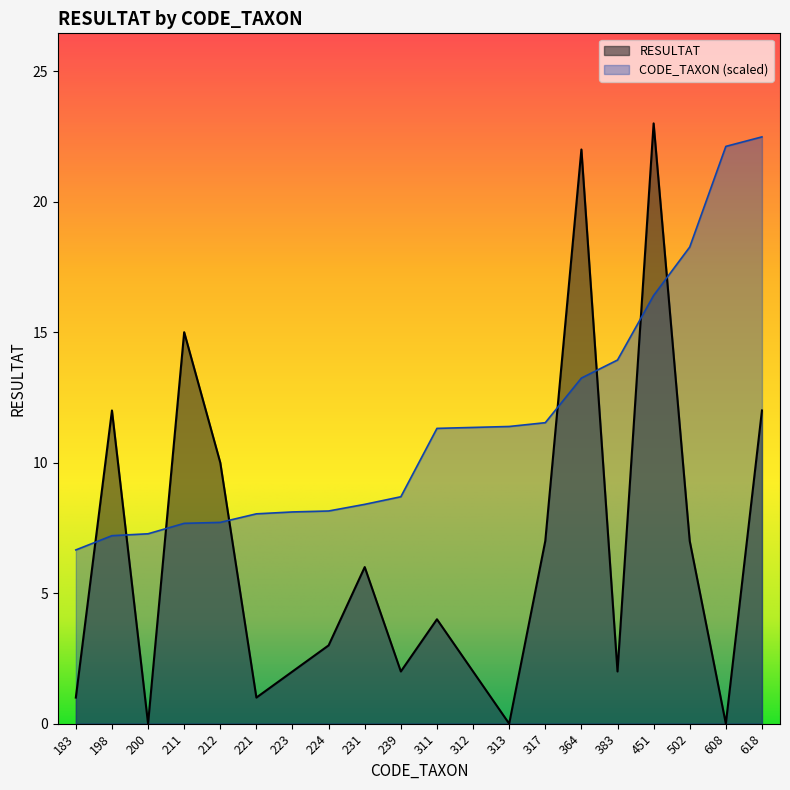

What is the average value of the CODE_TAXON series?

11.5